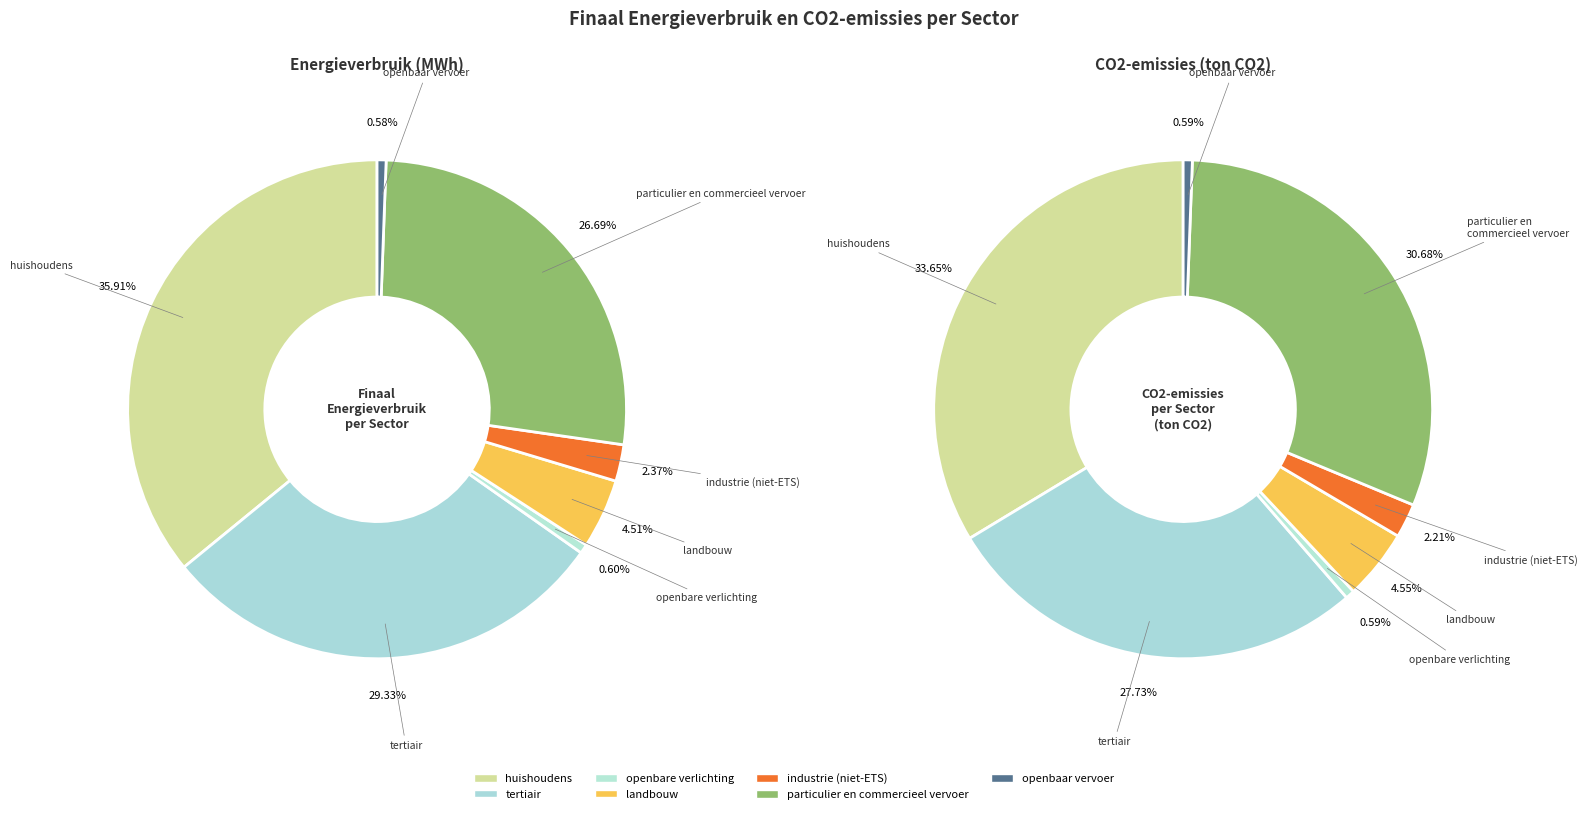

Approximately how many times larger is the value at tertiair compared to huishoudens?

0.8